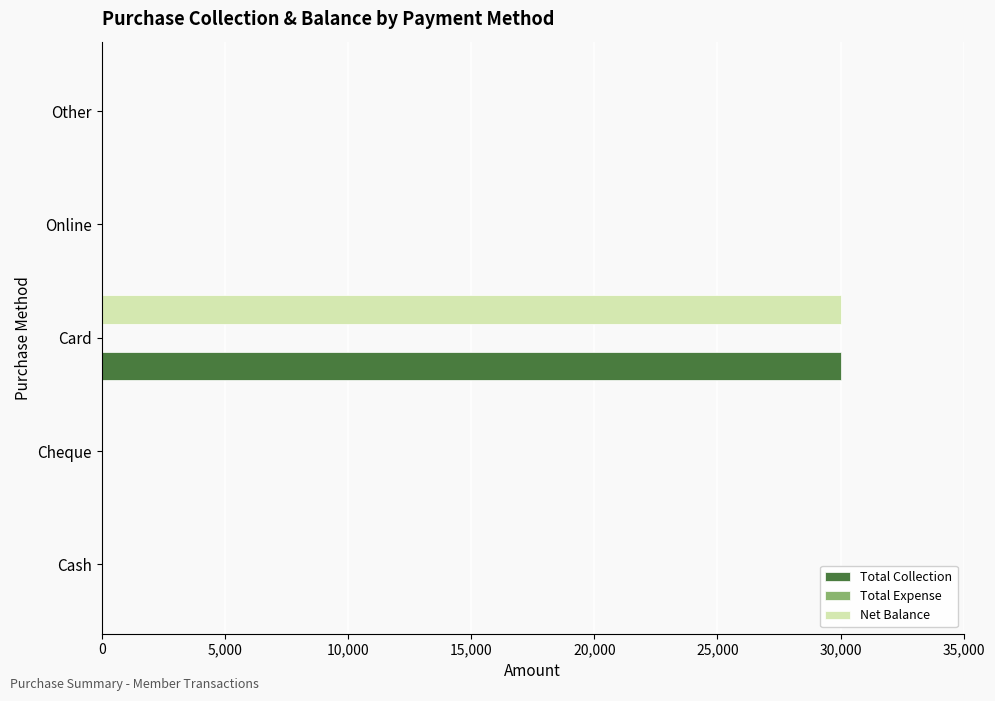

At which category is the sum across all series the highest?

Card